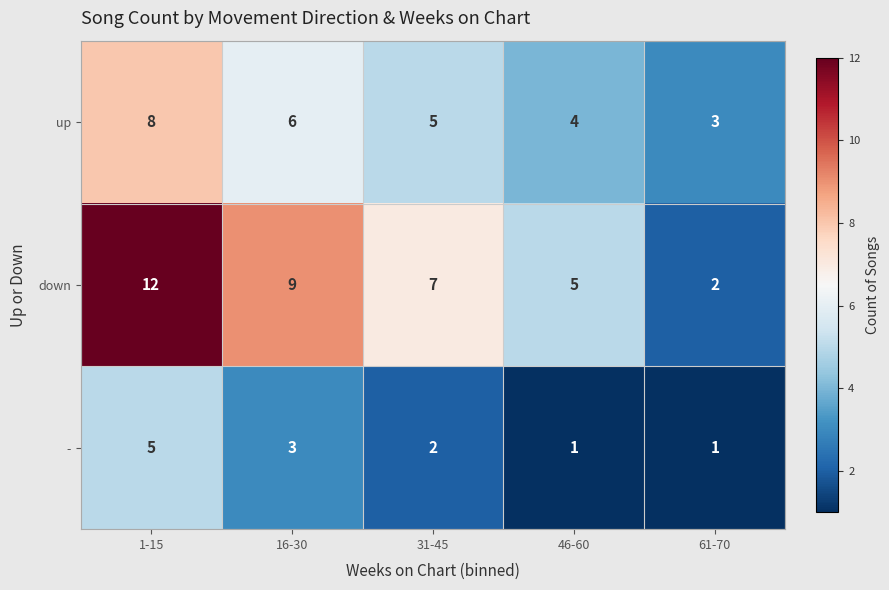

Between 31-45 and 61-70, which series saw the biggest shift?

down